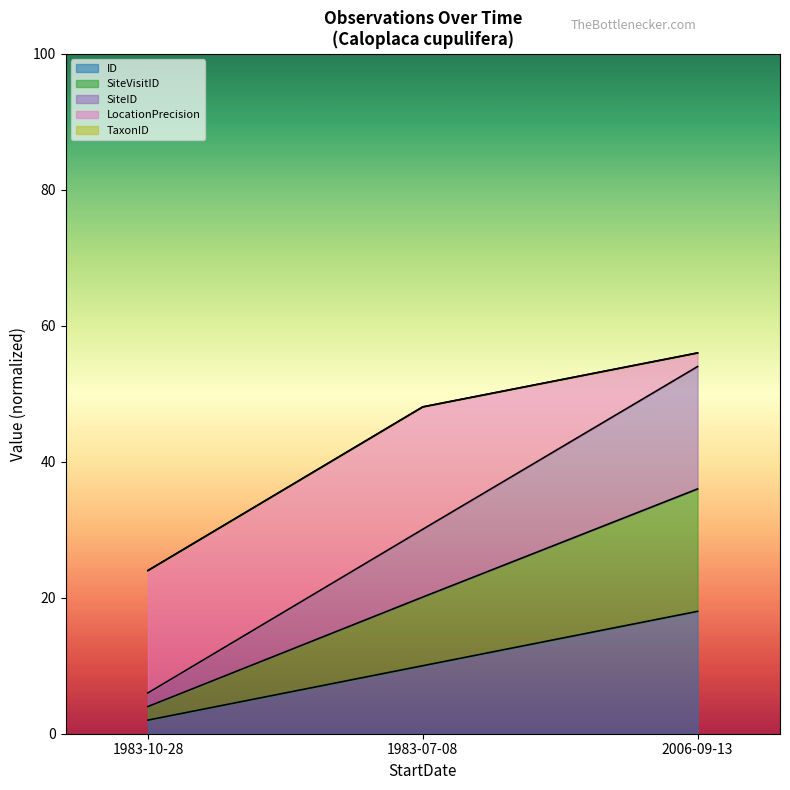

Between 1983-07-08 and 1983-10-28, which is larger?

1983-07-08